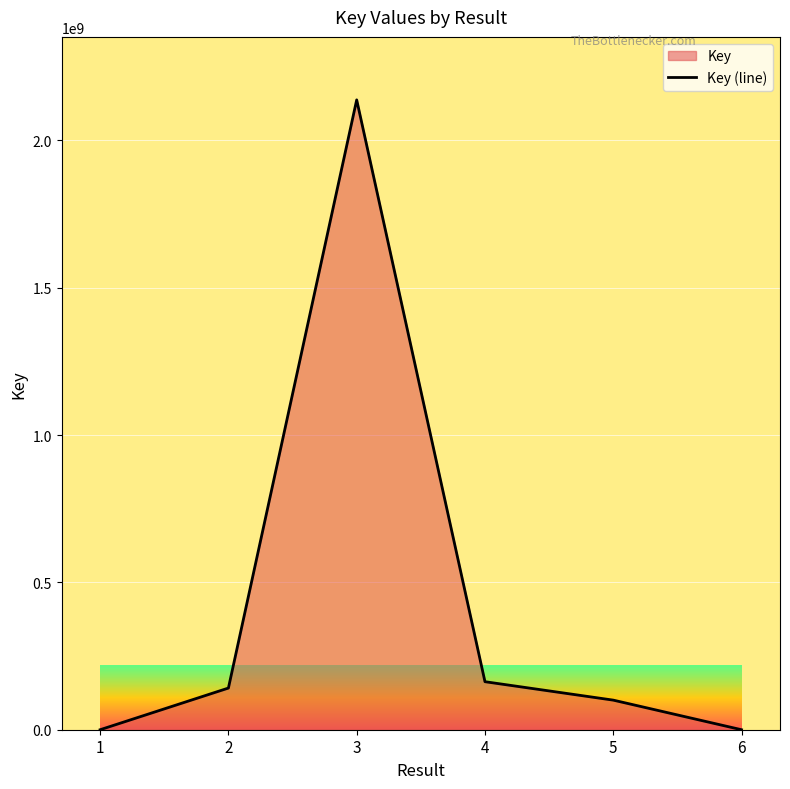

What is the minimum value shown in the chart?

1412